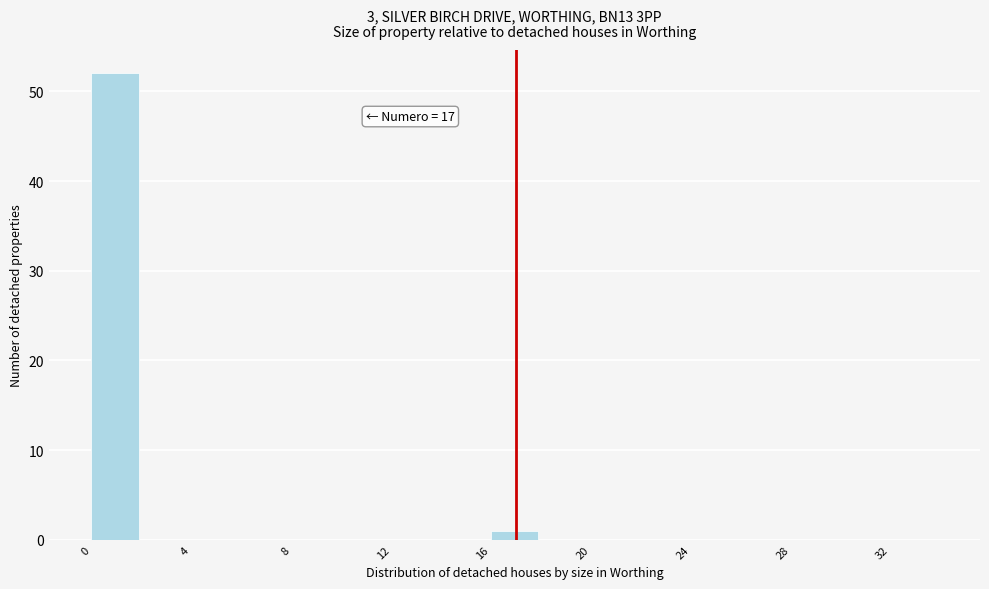

Over which range of the x-axis is the bar tallest?

0 to 2